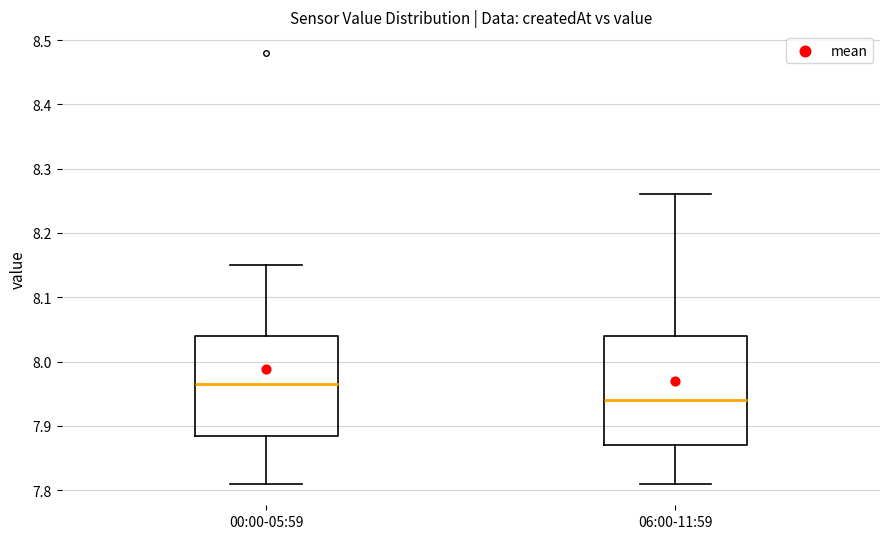

Reading left to right, transcribe this box plot: for each box, give where its median line is, the range the box spans, and where its two whiskers end, as read against the y-axis. The values are not printed on the chart, so give them approximately, as read against the axis.

00:00-05:59: median 7.97, box 7.89 to 8.04, whiskers 7.81 to 8.15
06:00-11:59: median 7.94, box 7.87 to 8.04, whiskers 7.81 to 8.26